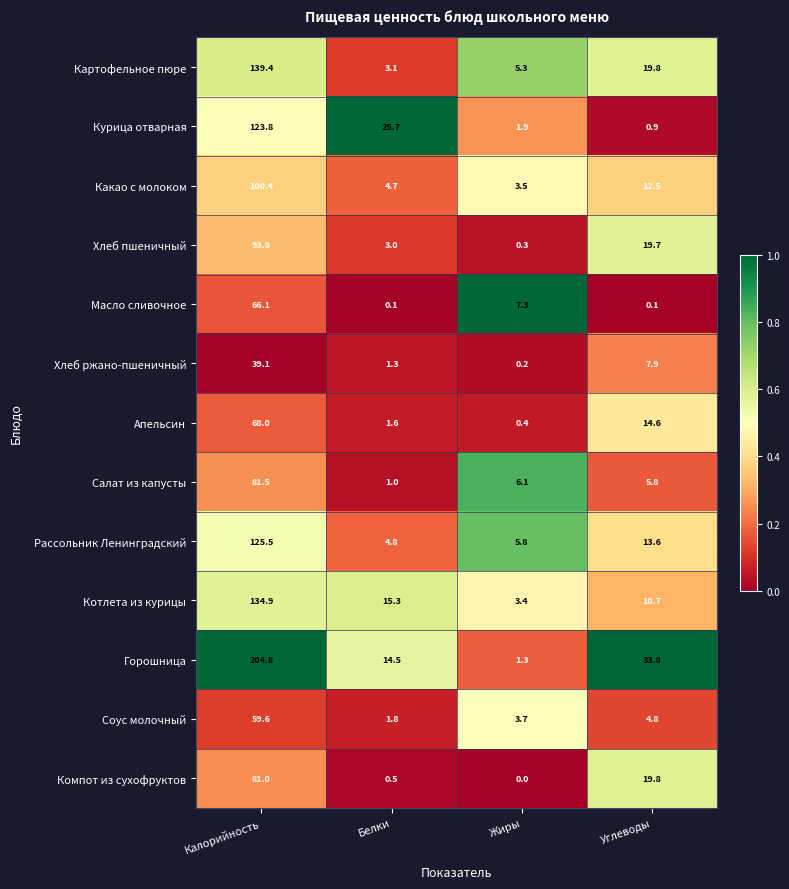

Which series has the largest total across all categories?

Горошница